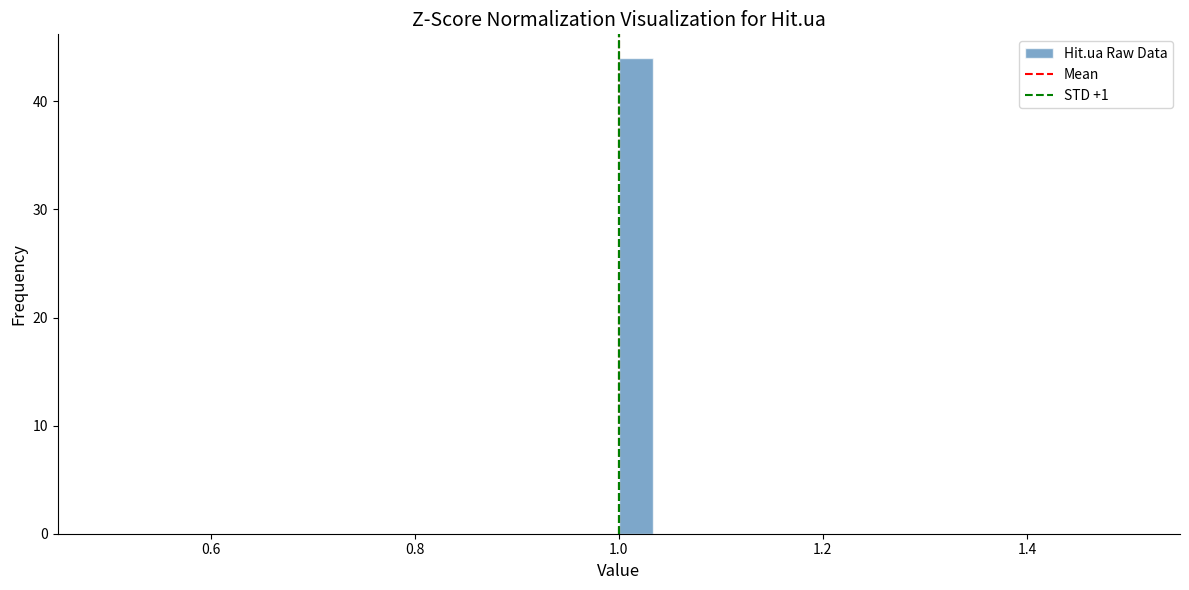

Read against the x-axis, roughly where is the centre of the tallest bar?

1.02